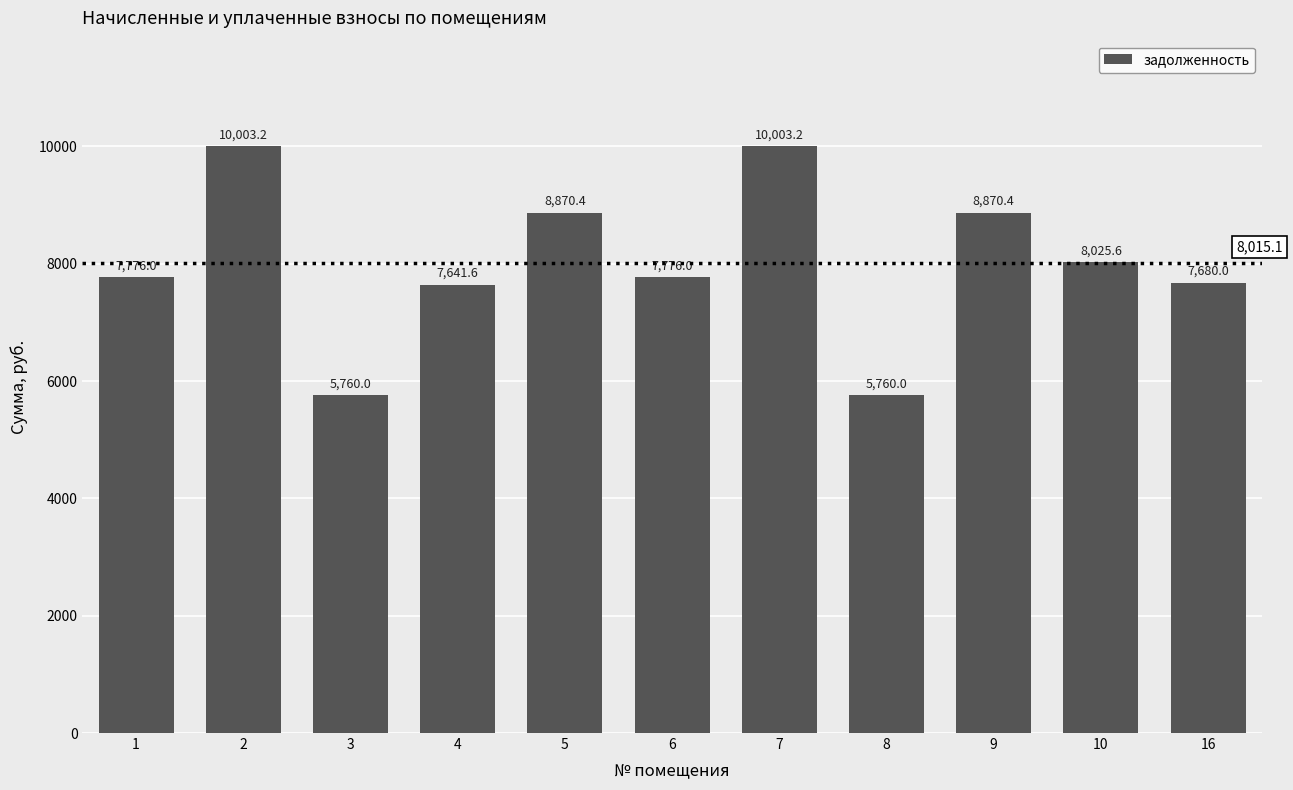

How many distinct data groups are displayed?

1